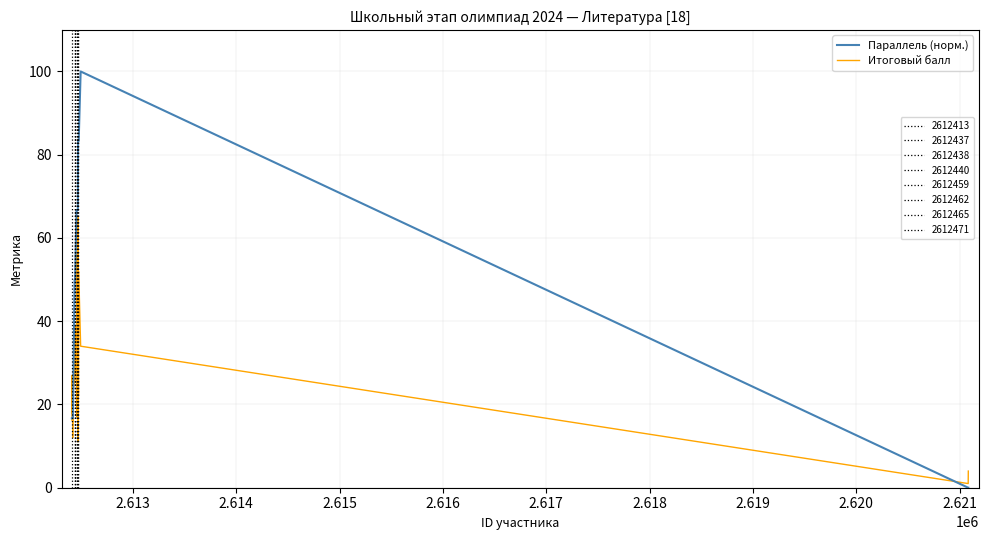

What is the maximum value shown in the chart?

100.0